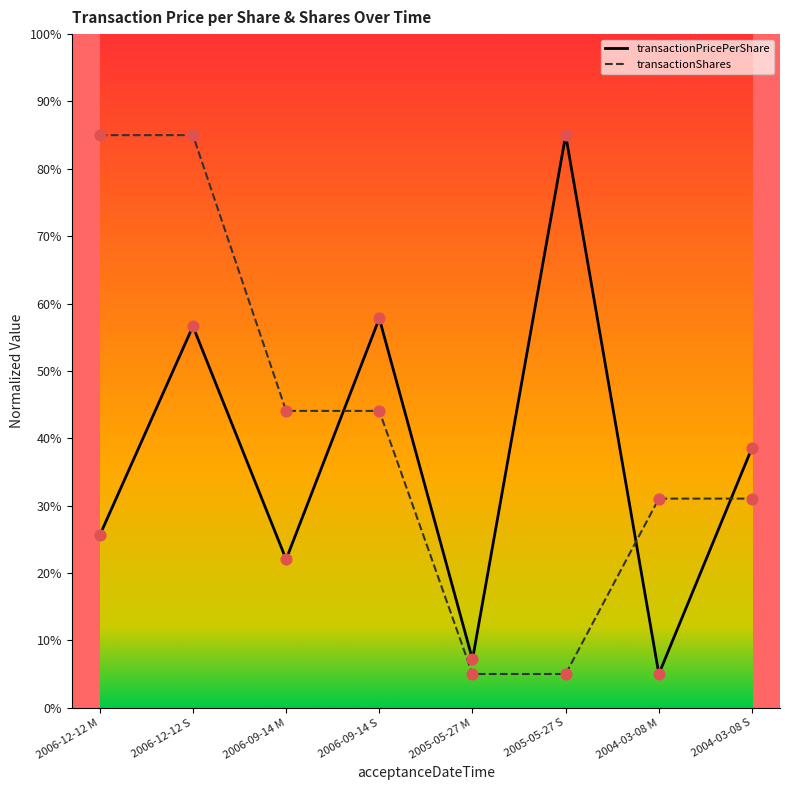

What is the difference between the highest and lowest values at 2005-05-27 M?

2.2